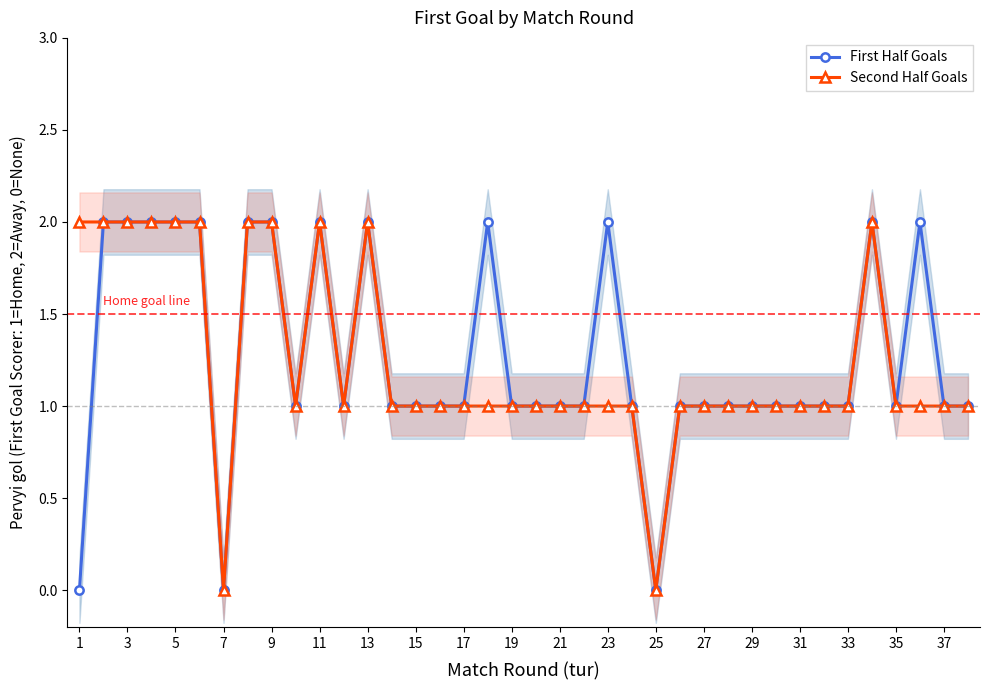

Does the chart have visible grid lines?

No